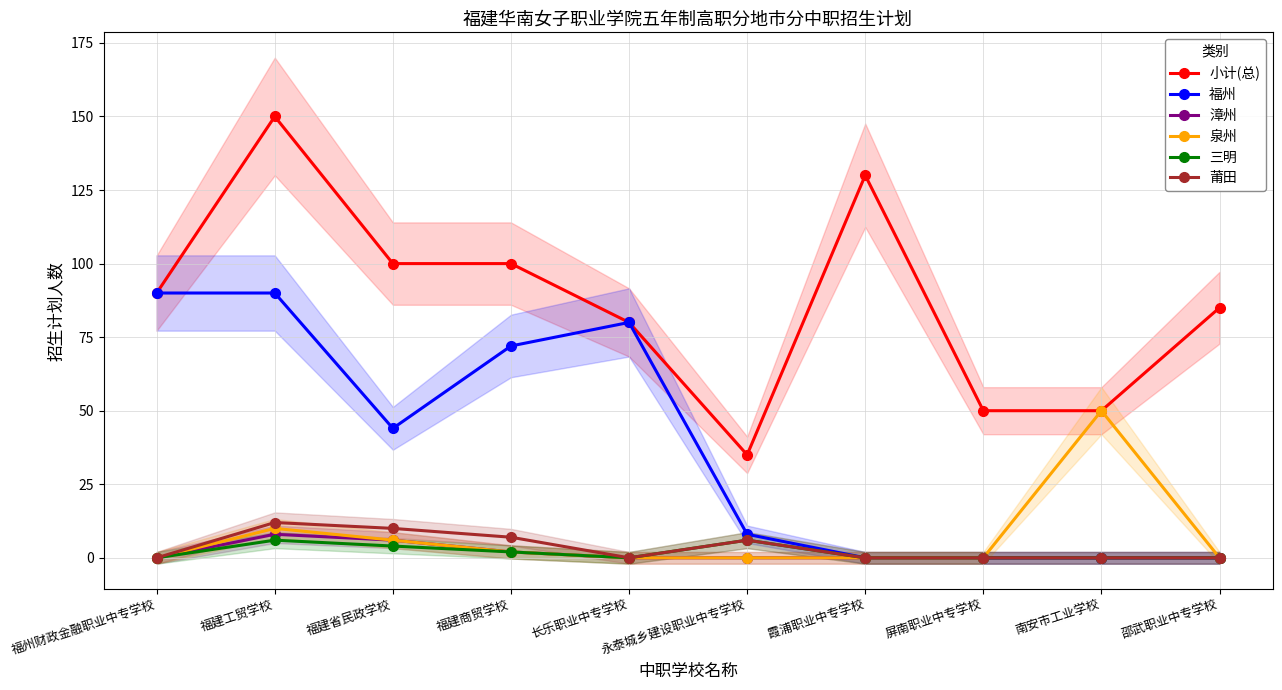

What is the label of the 4th point from the left?

福建商贸学校